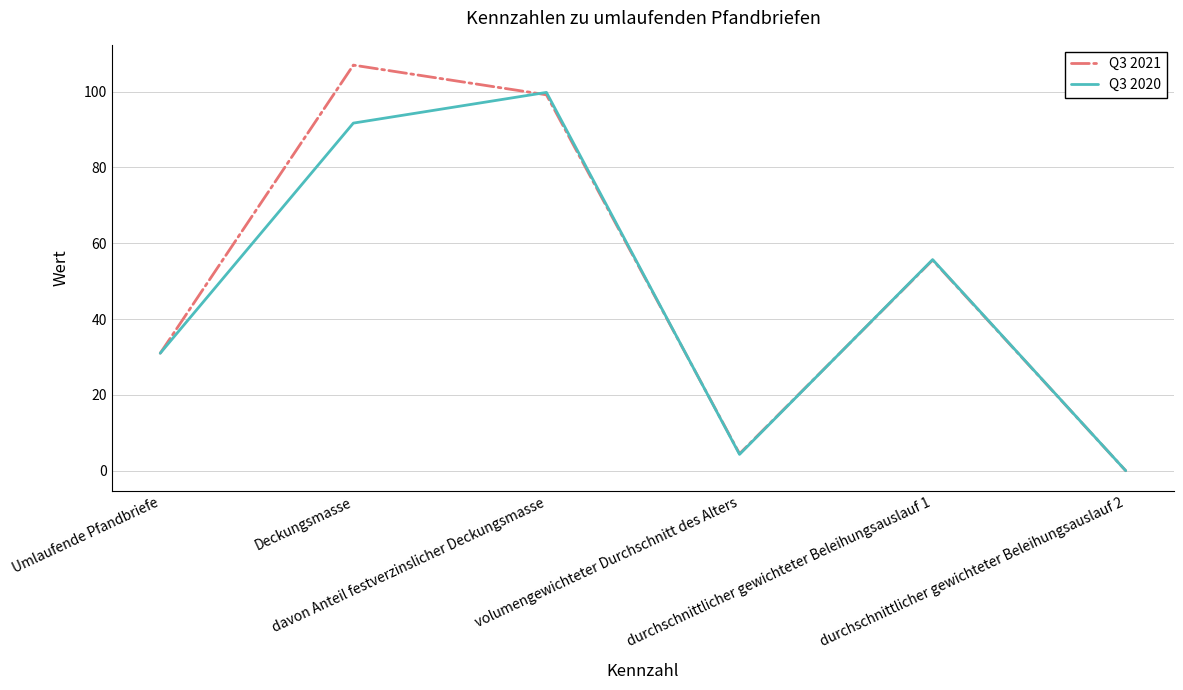

What is the greatest value displayed?

107.0